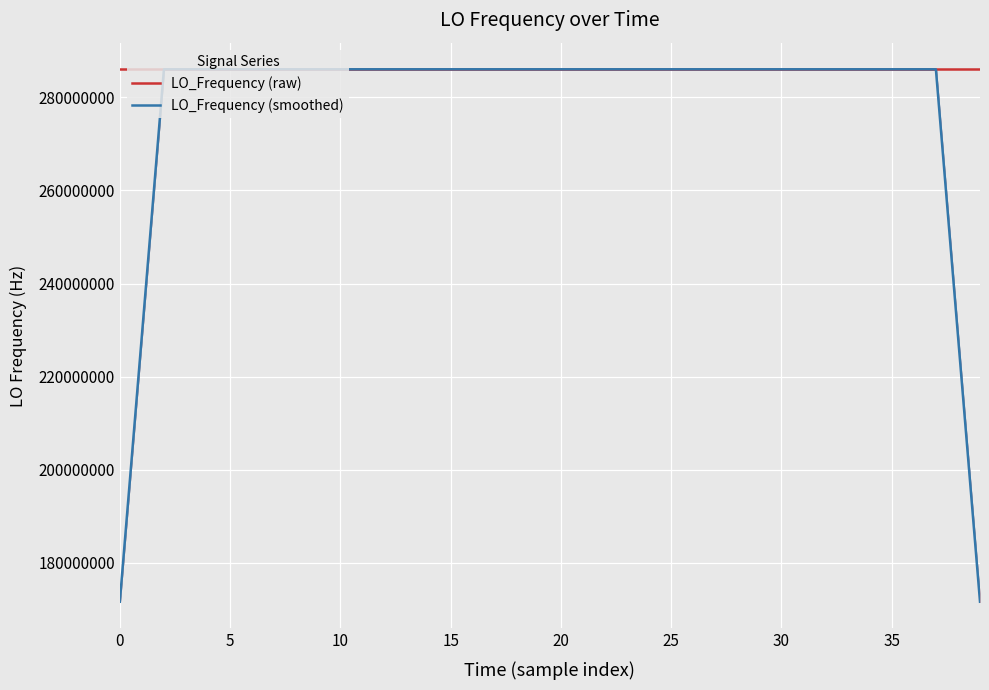

After their last crossing, which series has the higher values: LO_Frequency (raw) or LO_Frequency (smoothed)?

LO_Frequency (raw)